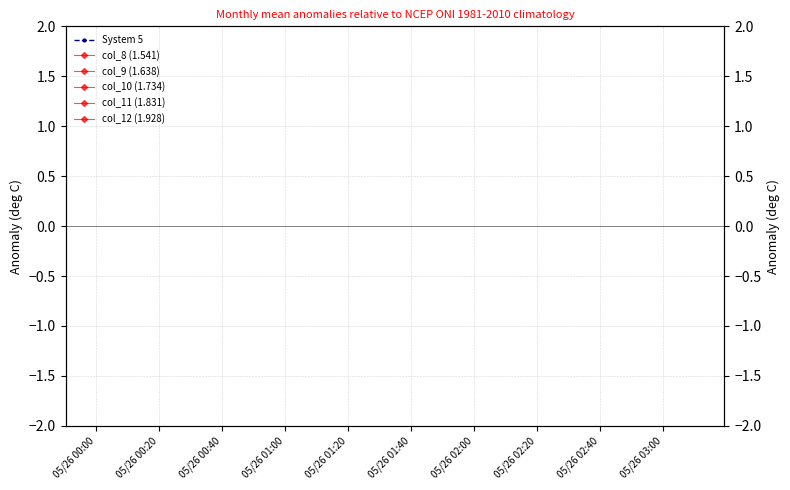

How many lines are shown in the chart?

6